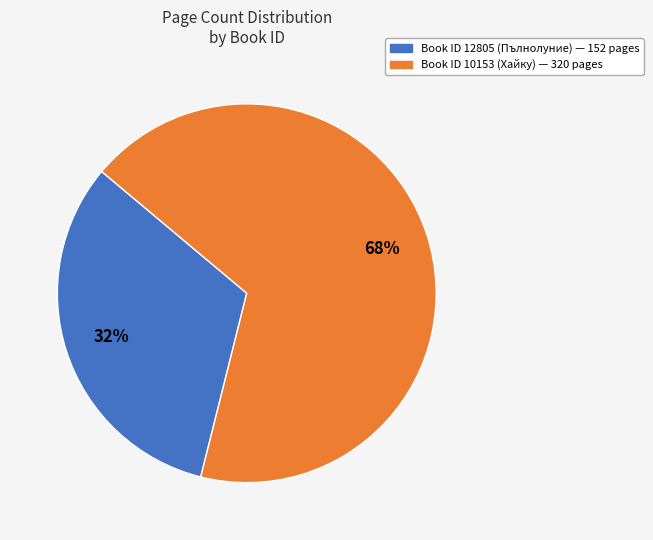

Is there a majority slice in this chart?

Yes